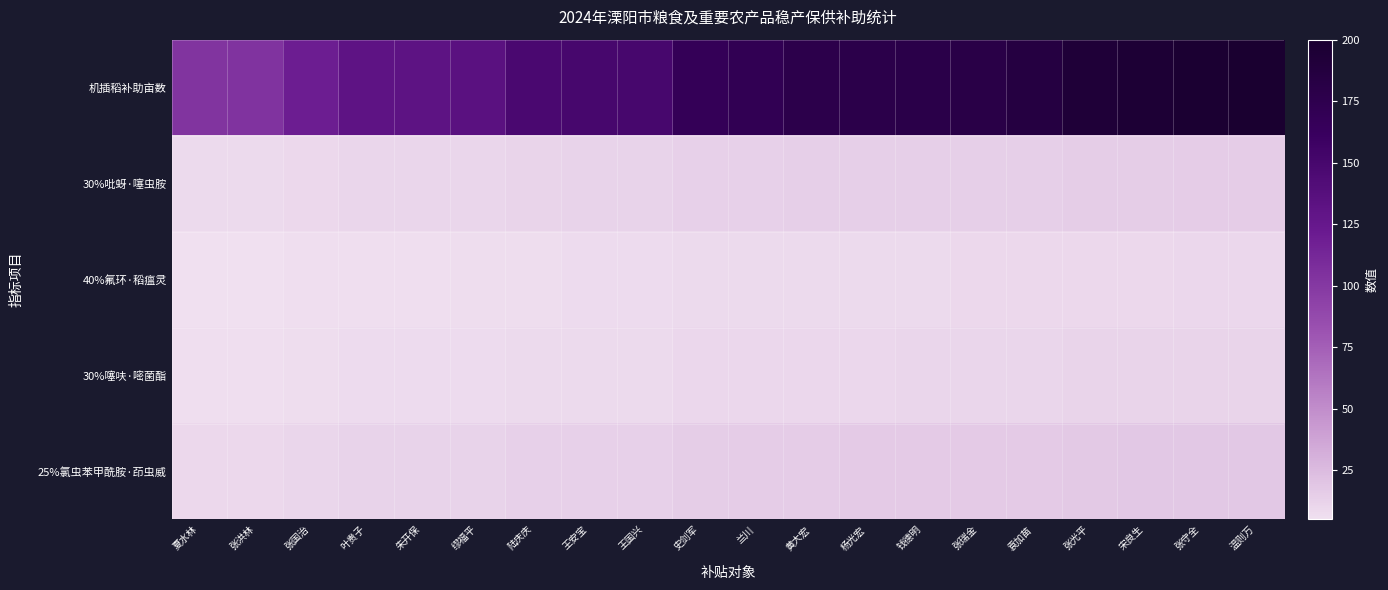

Reading left to right, extract all data points from this chart.

机插稻补助亩数: 夏水林=102.9	张洪林=103.5	张国治=120.0	叶贵子=131.4	朱开保=132.0	缪福平=135.0	陆庆庆=147.6	王安宝=150.0	王国兴=150.0	史剑军=167.9	兰川=170.4	黄大宏=177.4	杨光宏=178.2	钱德明=179.2	张瑞金=180.3	袁加苗=185.3	张光平=192.8	宋良生=194.8	张守全=197.1	温则万=200.0
30%吡蚜·噻虫胺: 夏水林=8.3	张洪林=8.3	张国治=9.6	叶贵子=10.5	朱开保=10.6	缪福平=10.8	陆庆庆=11.8	王安宝=12.0	王国兴=12.0	史剑军=13.5	兰川=13.7	黄大宏=14.2	杨光宏=14.3	钱德明=14.4	张瑞金=14.5	袁加苗=14.9	张光平=15.5	宋良生=15.6	张守全=15.8	温则万=16.0
40%氟环·稻瘟灵: 夏水林=5.1	张洪林=5.1	张国治=5.9	叶贵子=6.5	朱开保=6.5	缪福平=6.7	陆庆庆=7.3	王安宝=7.4	王国兴=7.4	史剑军=8.3	兰川=8.4	黄大宏=8.8	杨光宏=8.8	钱德明=8.8	张瑞金=8.9	袁加苗=9.2	张光平=9.5	宋良生=9.6	张守全=9.7	温则万=9.9
30%噻呋·嘧菌酯: 夏水林=6.0	张洪林=6.0	张国治=7.0	叶贵子=7.7	朱开保=7.7	缪福平=7.9	陆庆庆=8.6	王安宝=8.8	王国兴=8.8	史剑军=9.8	兰川=9.9	黄大宏=10.3	杨光宏=10.4	钱德明=10.5	张瑞金=10.5	袁加苗=10.8	张光平=11.2	宋良生=11.4	张守全=11.5	温则万=11.7
25%氯虫苯甲酰胺·茚虫威: 夏水林=9.6	张洪林=9.6	张国治=11.1	叶贵子=12.2	朱开保=12.2	缪福平=12.5	陆庆庆=13.7	王安宝=13.9	王国兴=13.9	史剑军=15.6	兰川=15.8	黄大宏=16.5	杨光宏=16.5	钱德明=16.6	张瑞金=16.7	袁加苗=17.2	张光平=17.9	宋良生=18.1	张守全=18.3	温则万=18.6